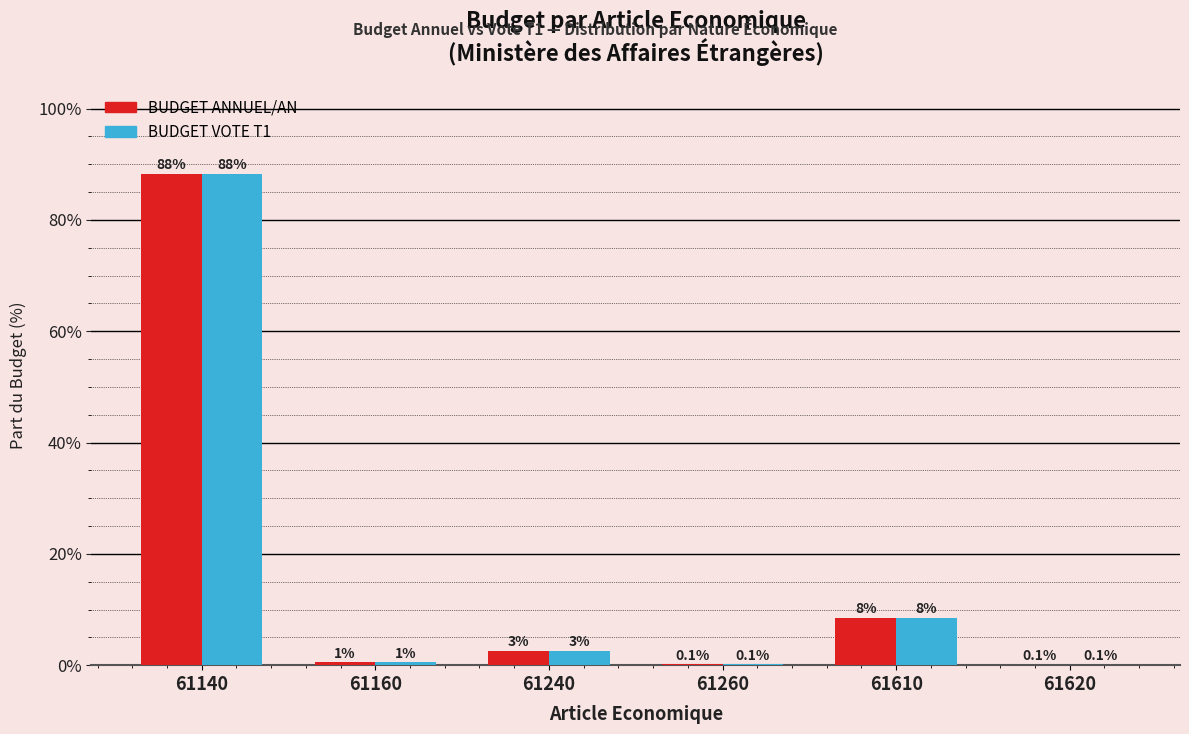

At which category is the sum across all series the highest?

61140